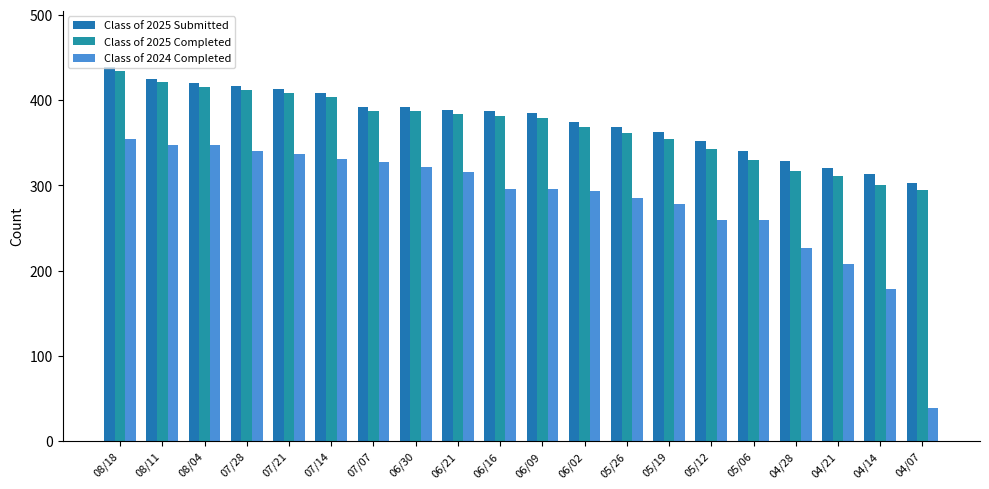

What is the label of the 2nd bar from the left?

08/11